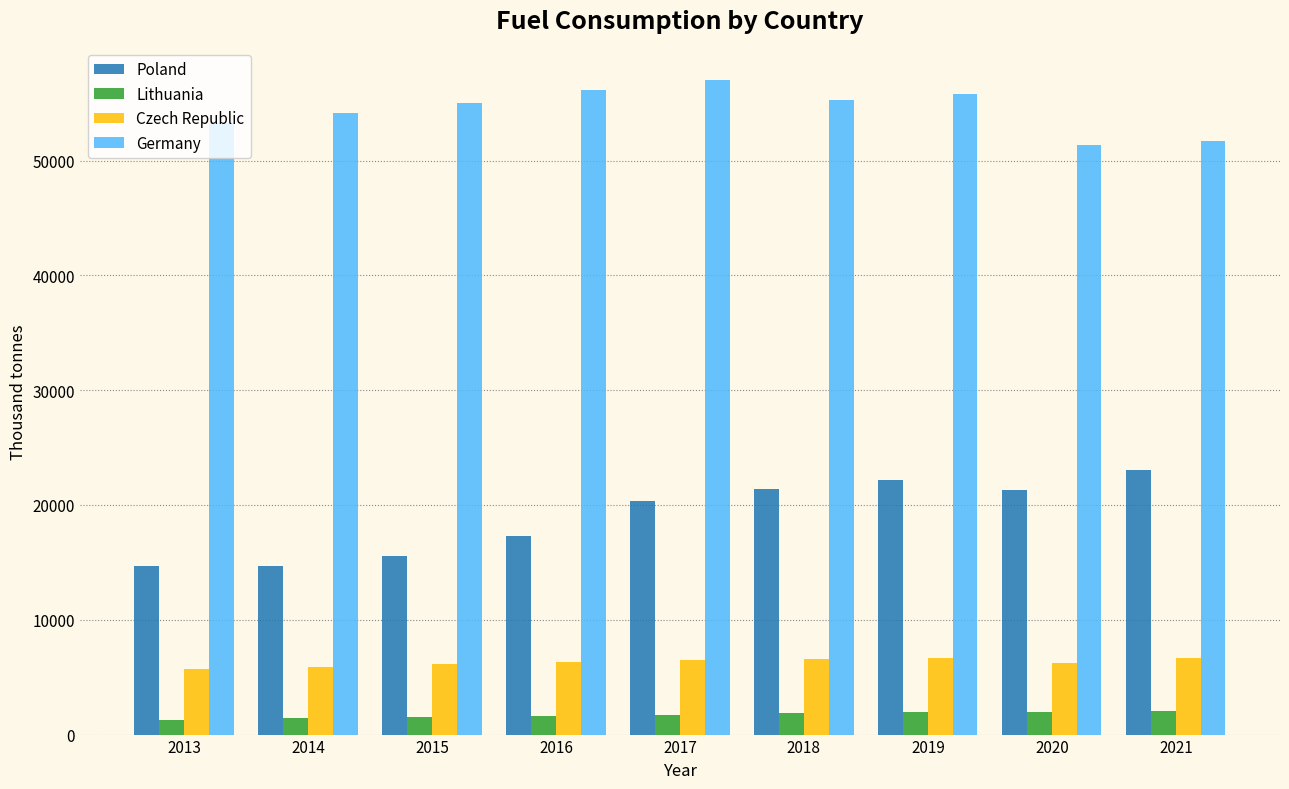

At how many categories does at least one series exceed 52299?

7